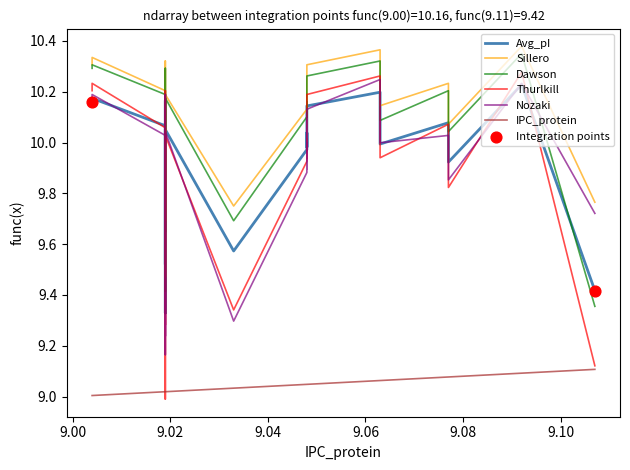

What are all the series names shown in the legend?

IPC_protein, Avg_pI, Sillero, Dawson, Thurlkill, Nozaki